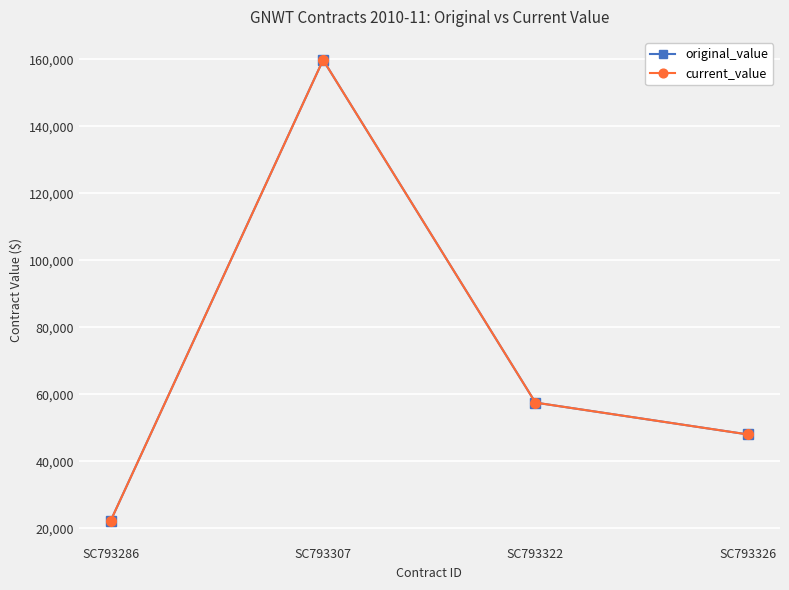

What is the difference between the current_value values at SC793326 and SC793307?

111800